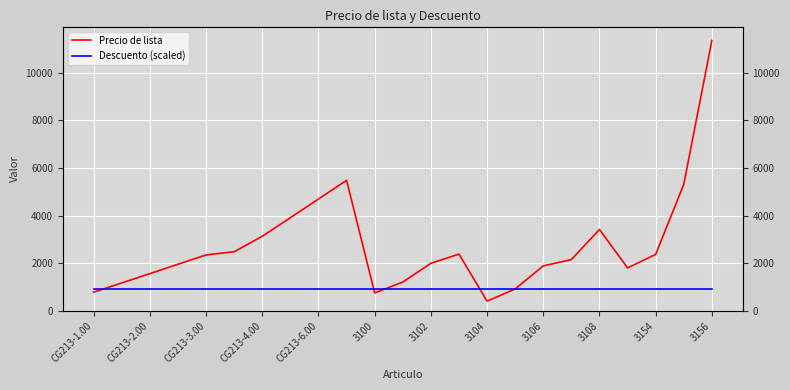

What is the sum of the Descuento (scaled) values at 19 and 14?

1817.6